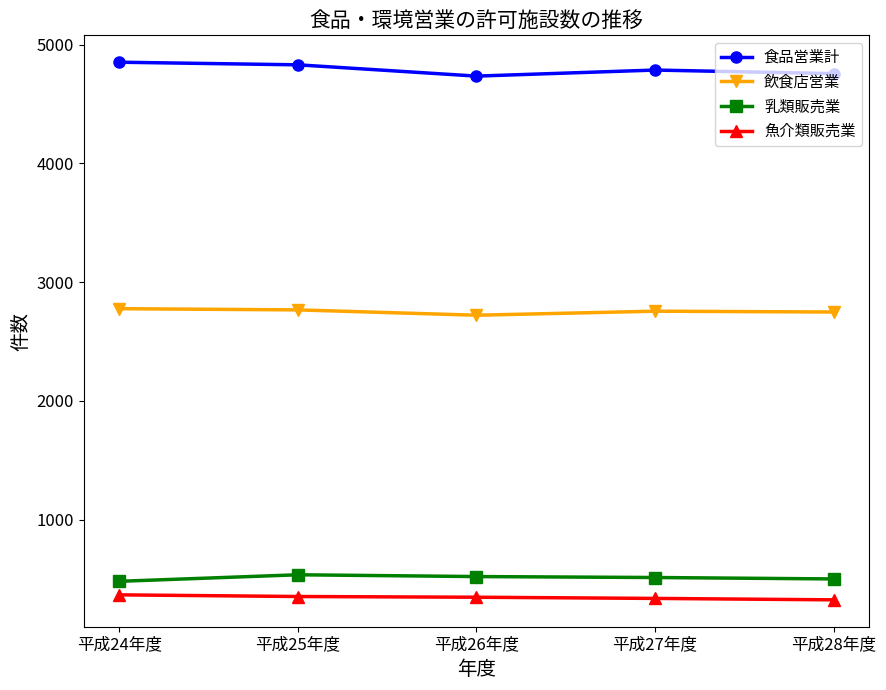

Which series has the largest total across all categories?

食品営業計